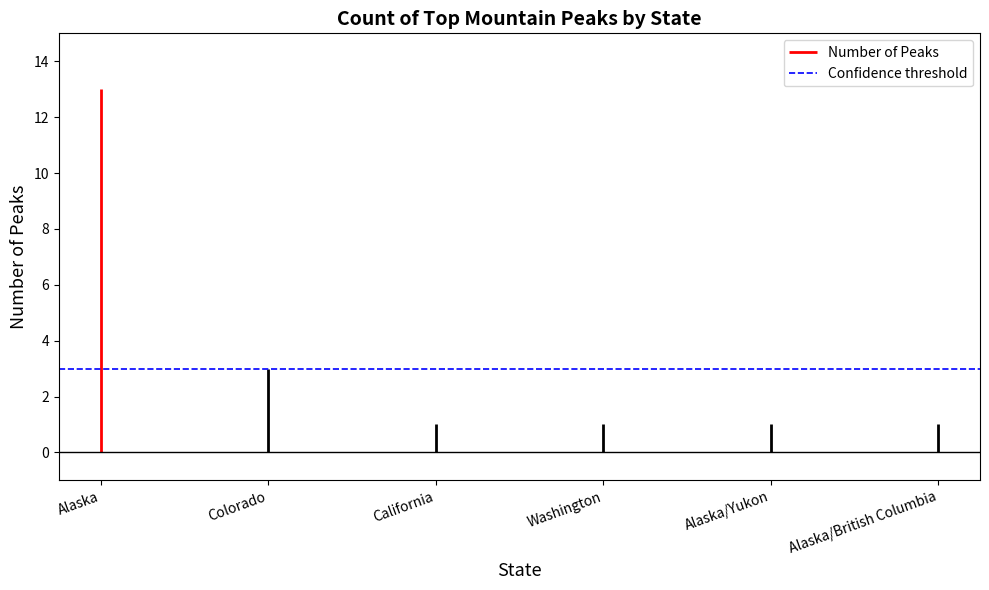

What is the average value?

3